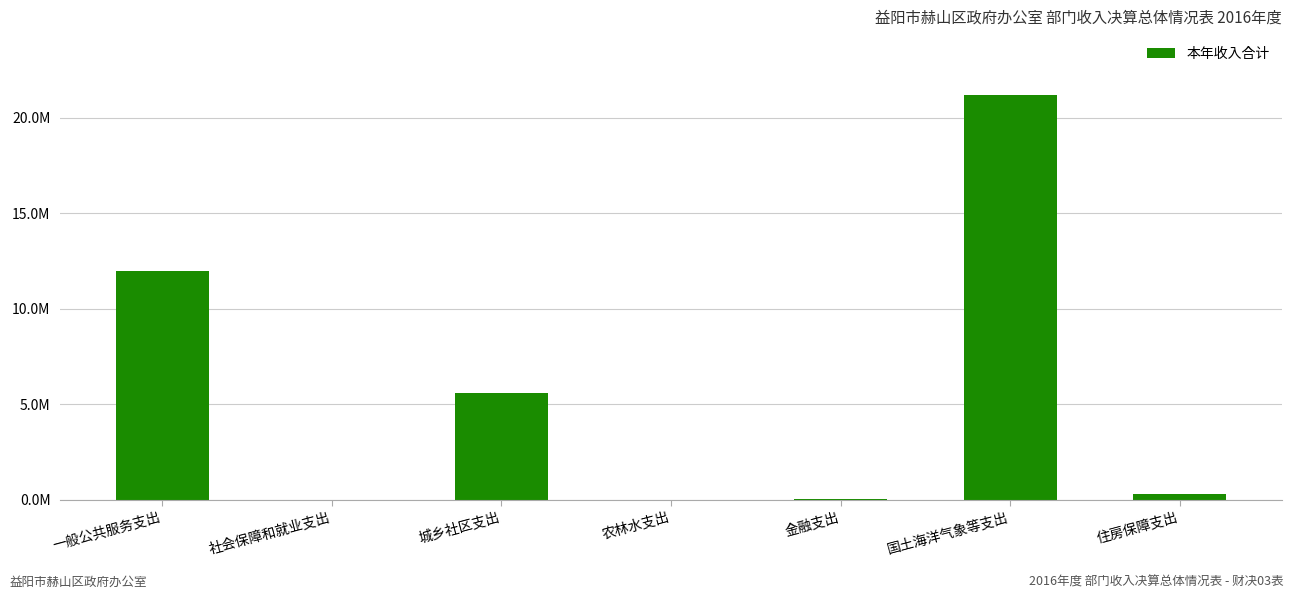

The chart shows a value of 3836825.5 at 一般公共服务支出. True or false?

False